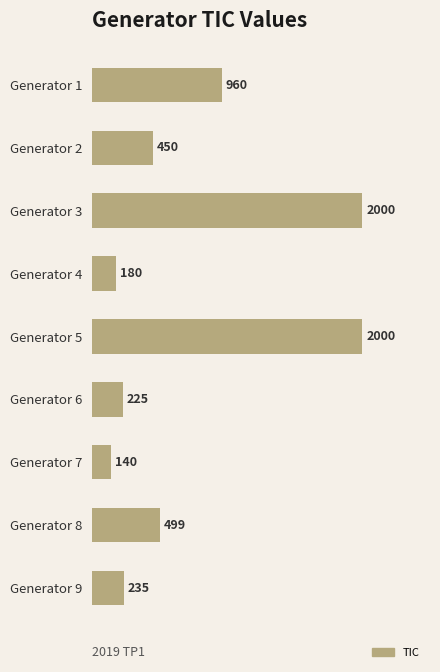

Is it true that the value at Generator 3 is 855?

False